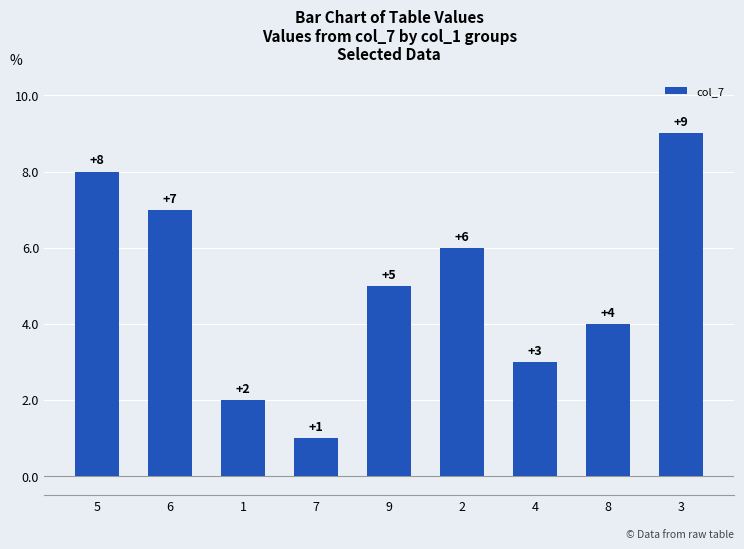

Are the bars grouped side by side (vs. stacked)?

No